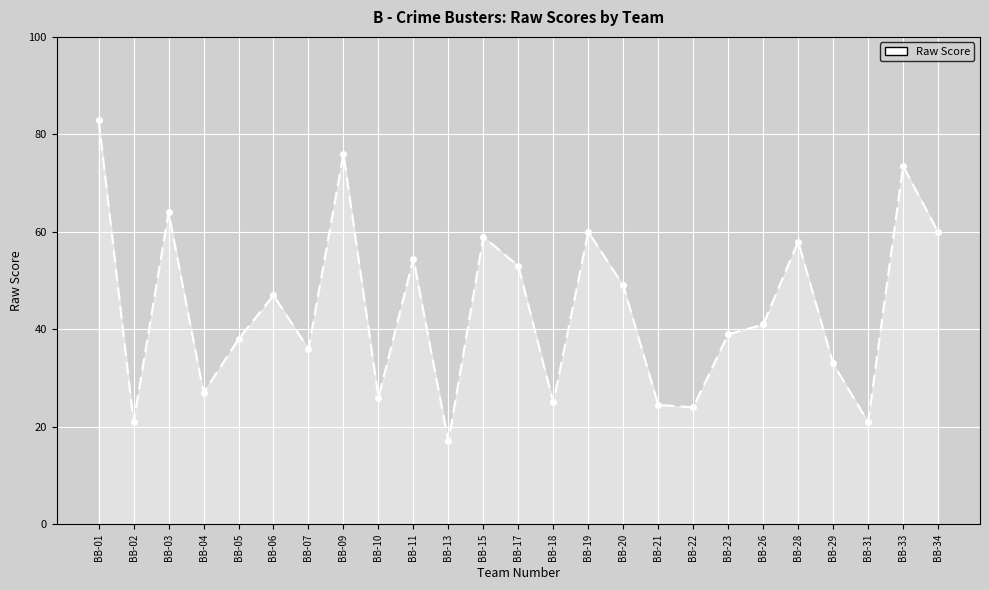

What is the change in value from BB-15 to BB-21?

-34.5